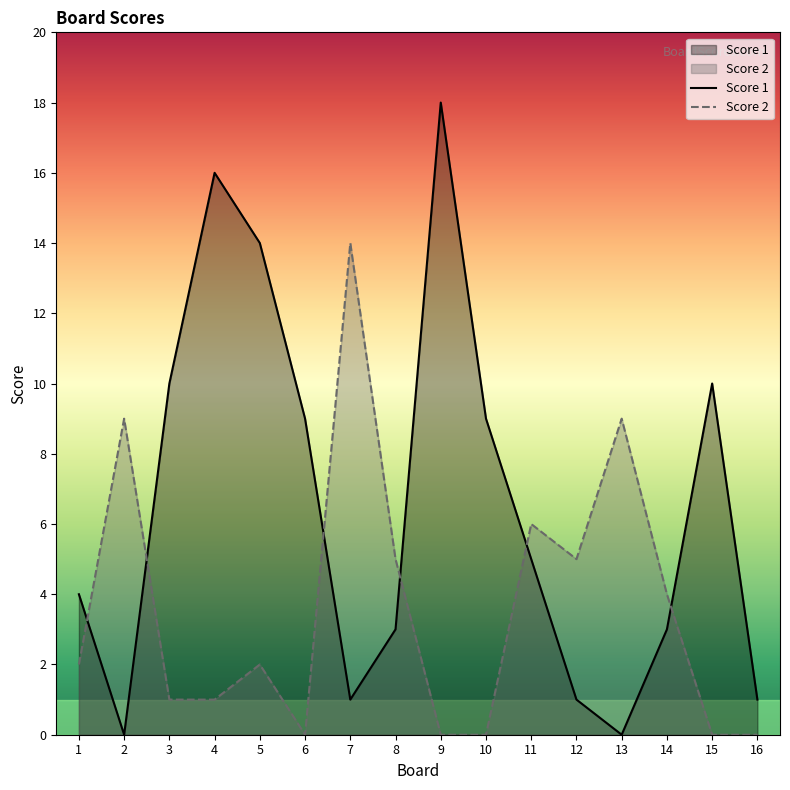

Which has a higher value, 5 or 10?

5